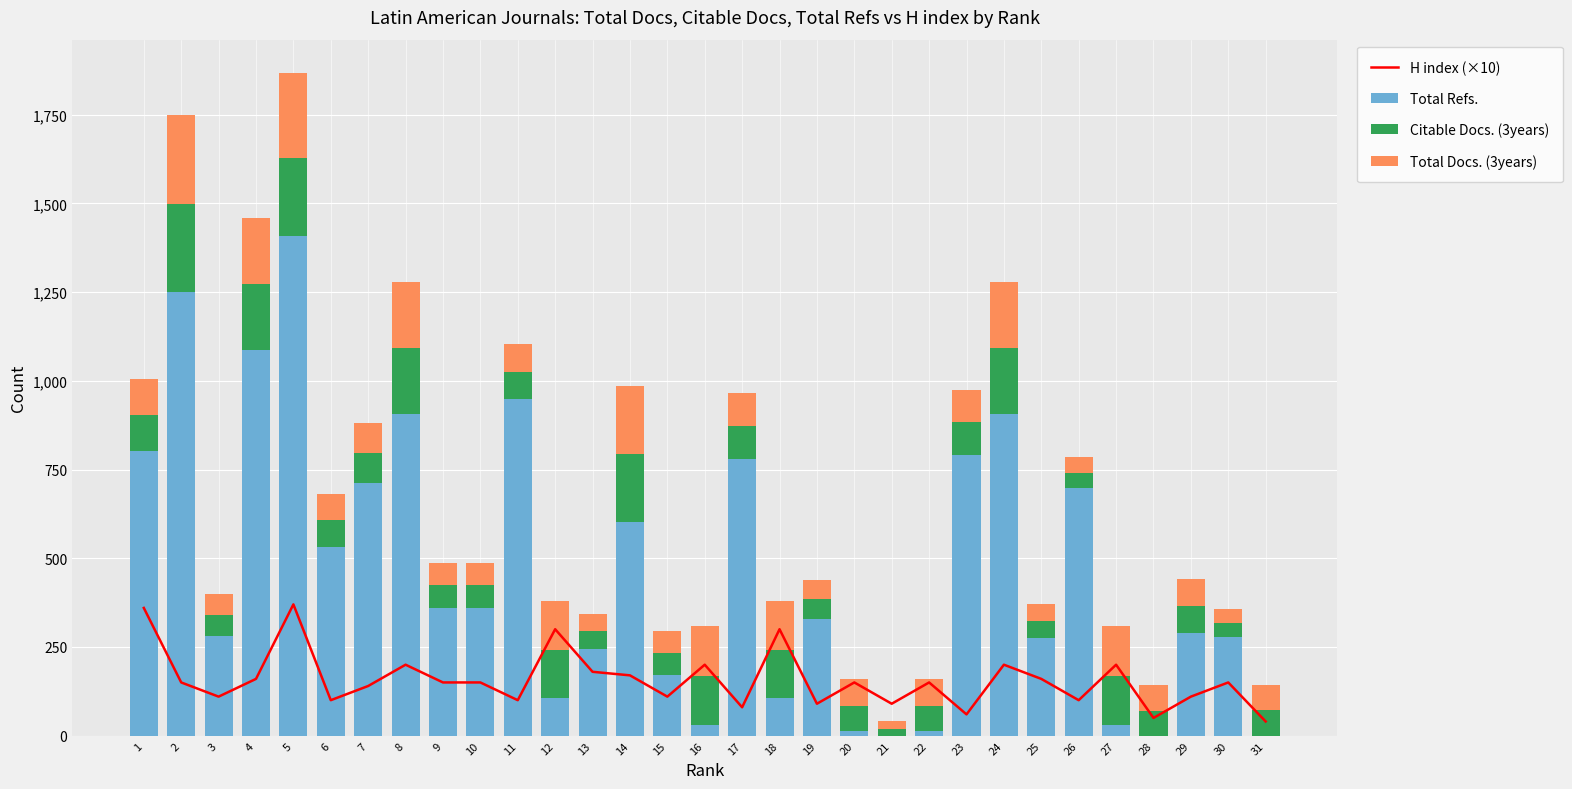

At which category is the sum across all series the highest?

5